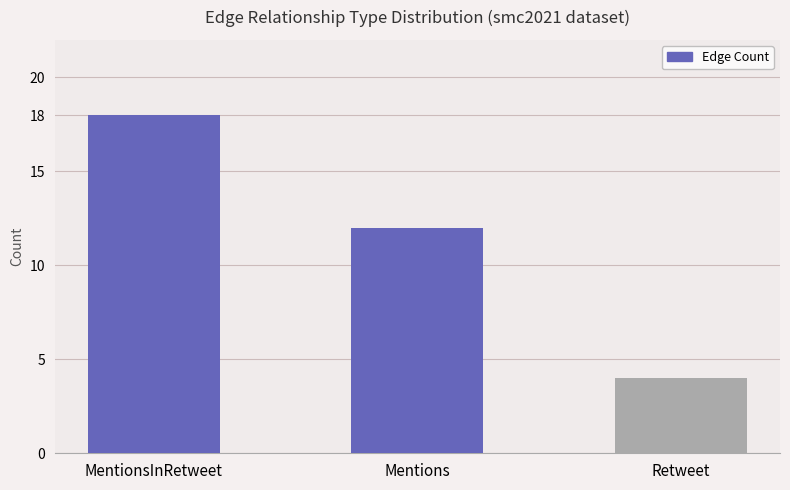

How many distinct data groups are displayed?

1